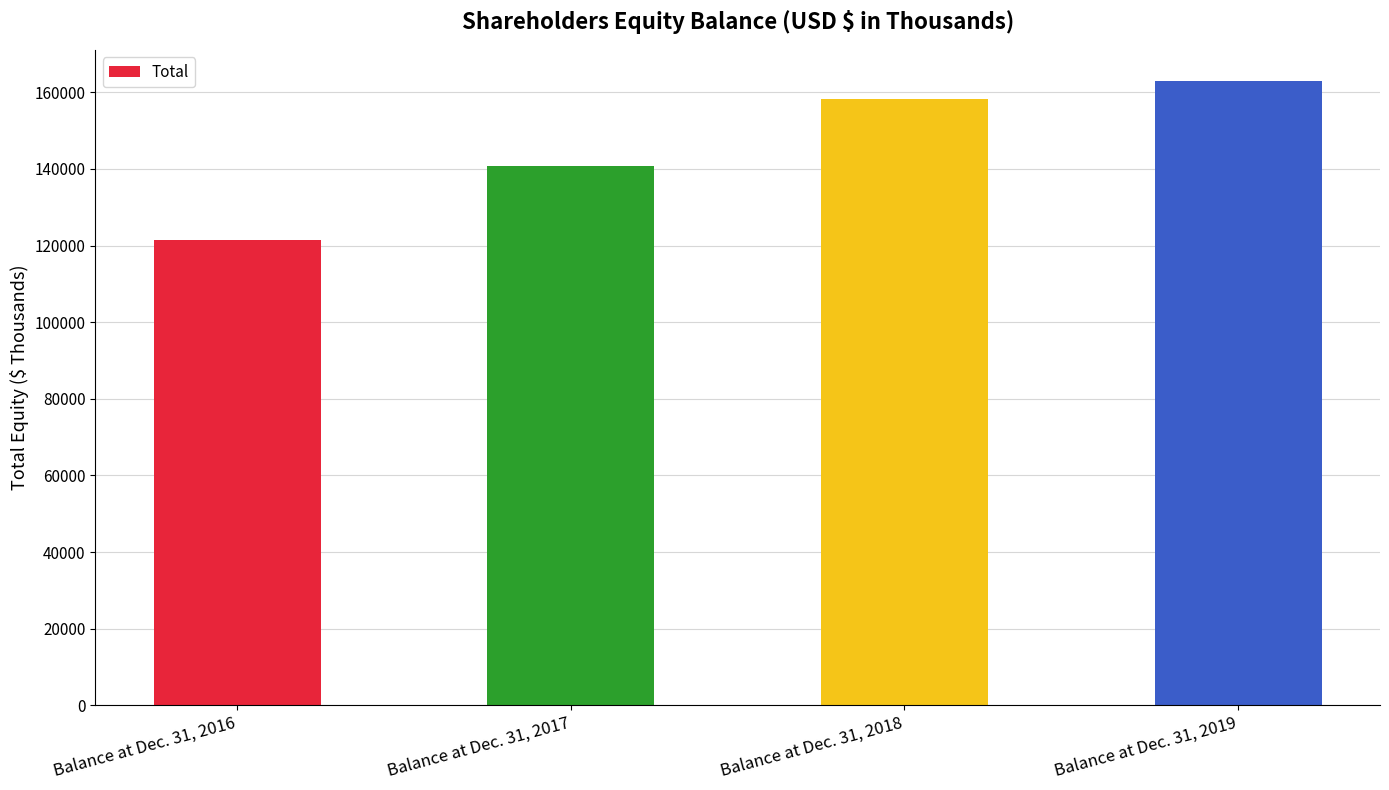

What is the minimum value shown in the chart?

121392